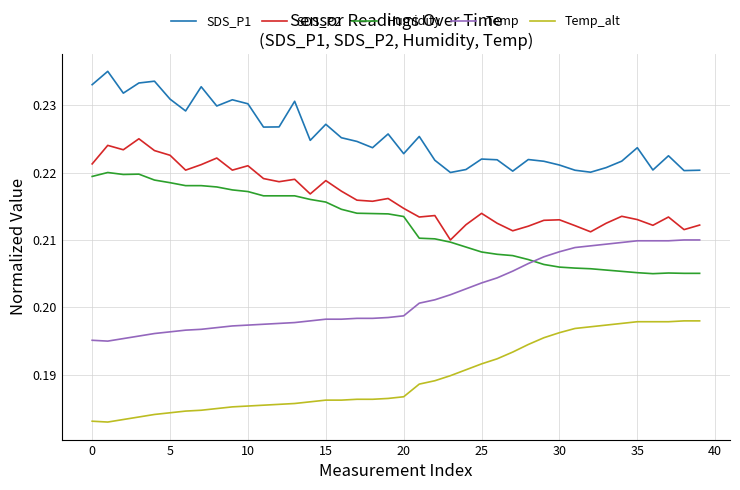

Which series has the largest total across all categories?

SDS_P1